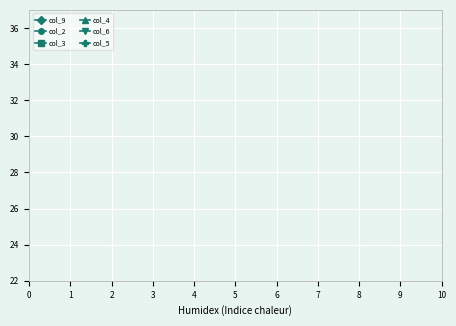

The col_9 series shows 3 at 1. True or false?

False